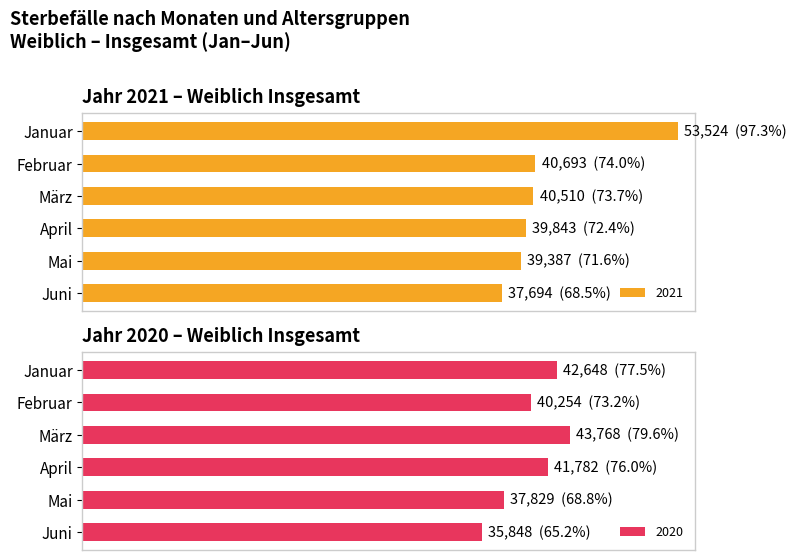

Reading right to left, extract all data points from this chart.

Januar: 42648	53524
Februar: 40254	40693
März: 43768	40510
April: 41782	39843
Mai: 37829	39387
Juni: 35848	37694